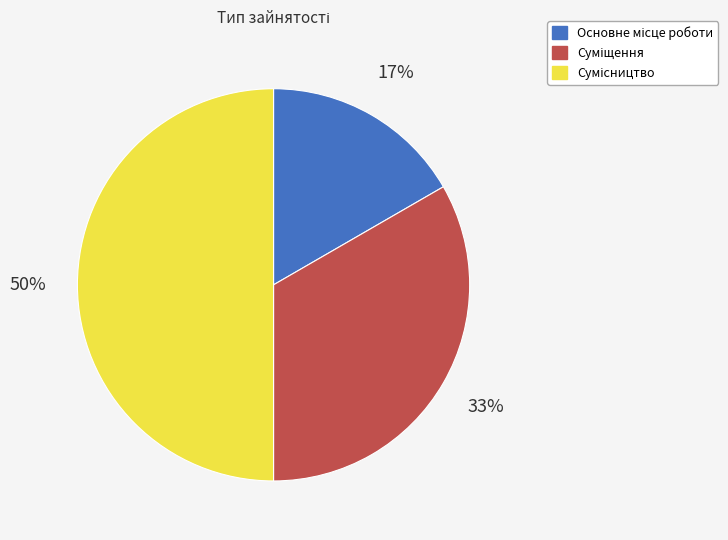

To the nearest percent, what is the difference between the largest and smallest slice percentages?

33%